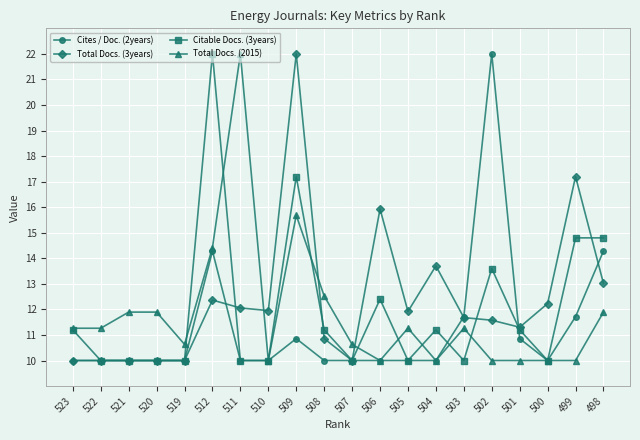

True or false: Citable Docs. (3years) has more than 1 interior local peaks.

True